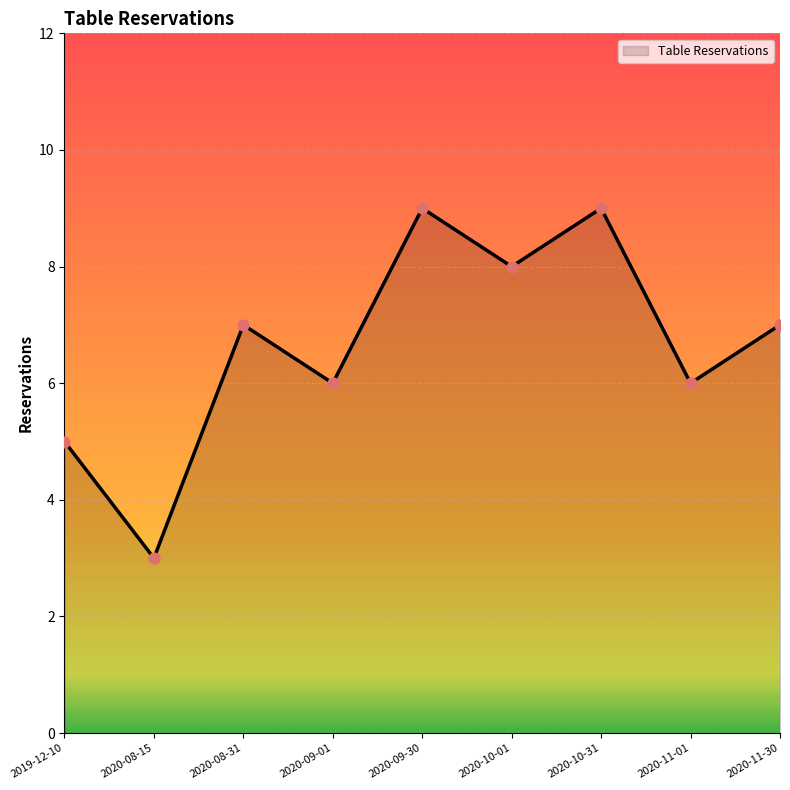

Which has a higher value, 2020-08-15 or 2020-10-31?

2020-10-31